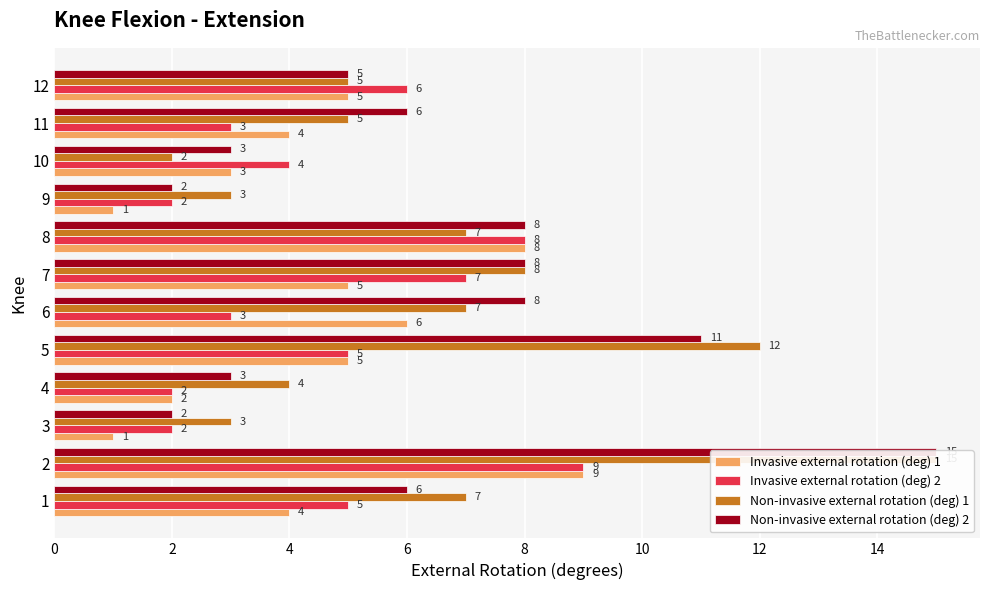

At which category is the sum across all series the highest?

2